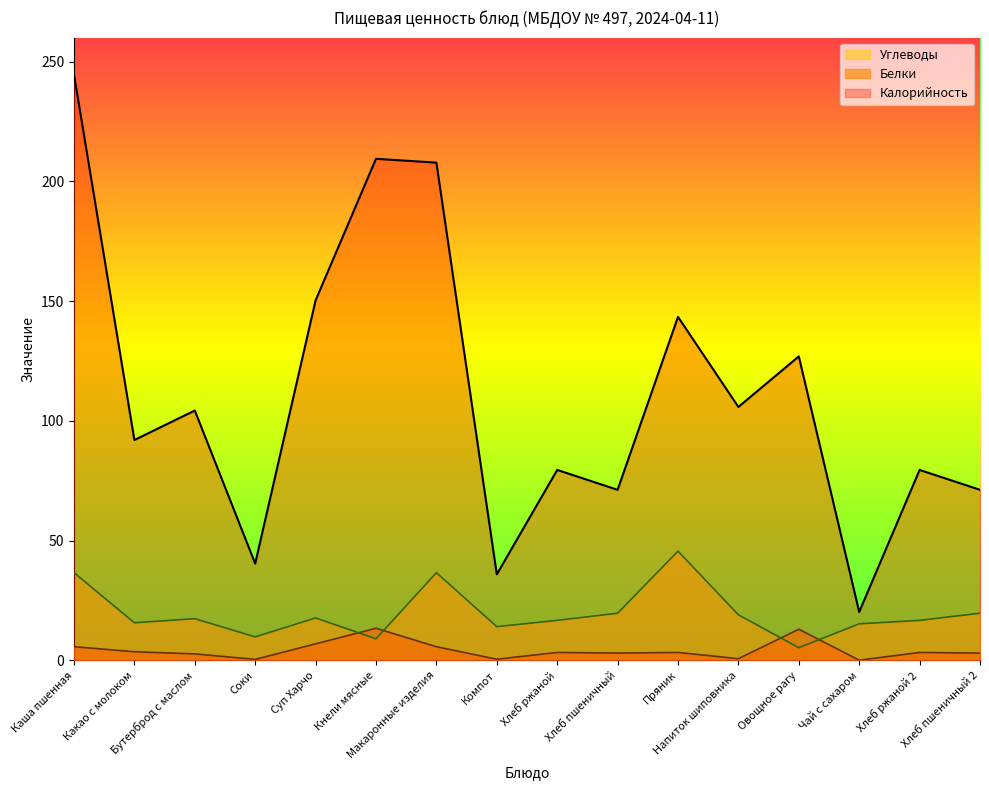

How many lines are shown in the chart?

3